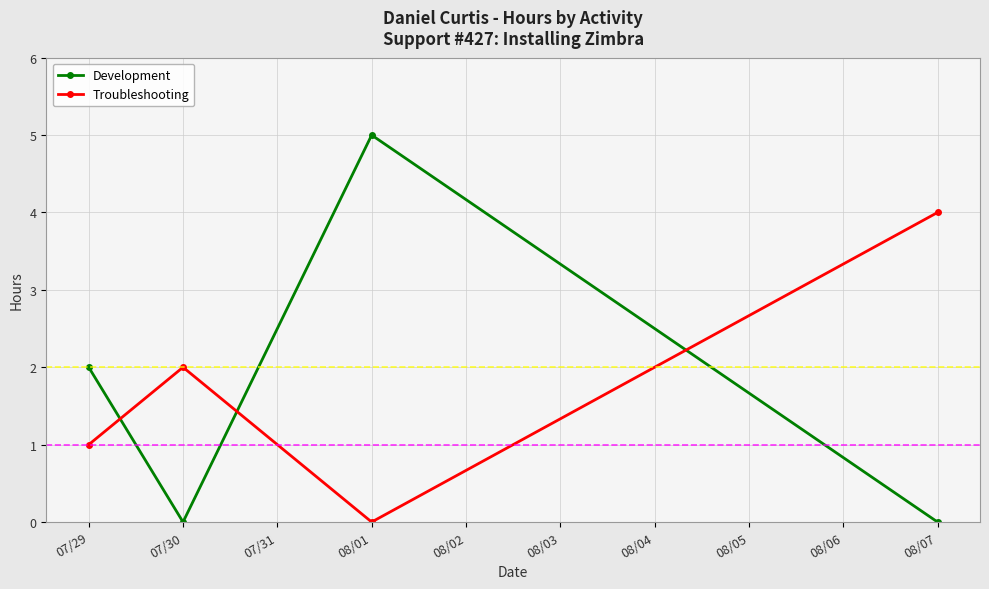

Between which two adjacent categories do Development and Troubleshooting first intersect?

07/29 and 07/30